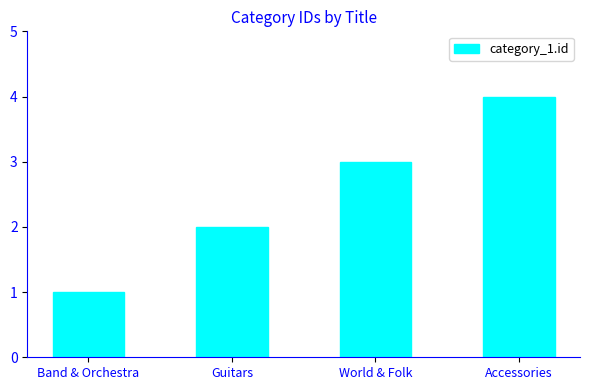

The chart shows a value of 2 at Guitars. True or false?

True